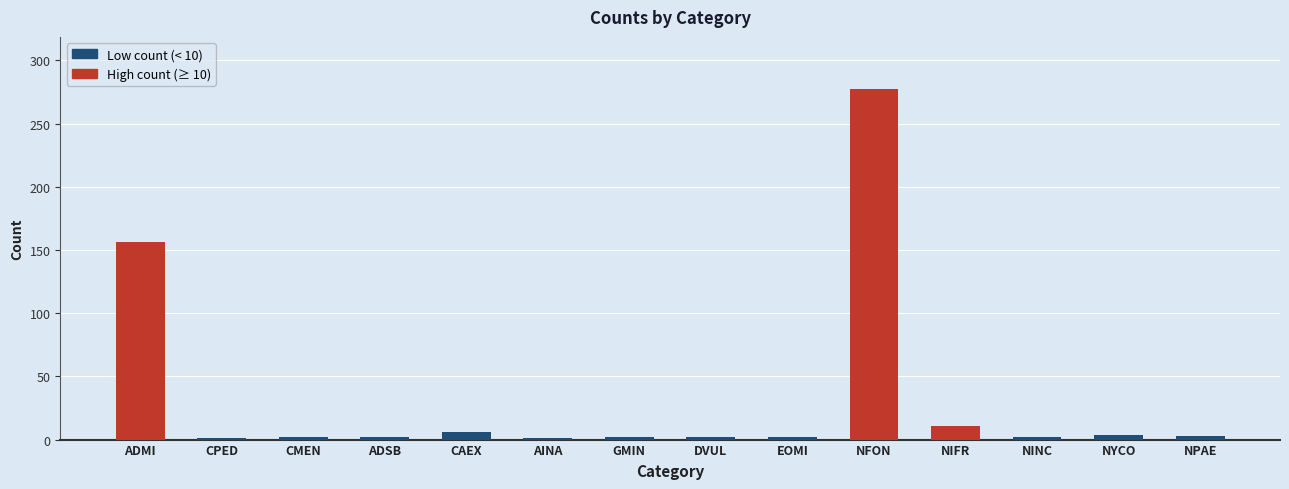

Which label corresponds to the largest value in the chart?

NFON